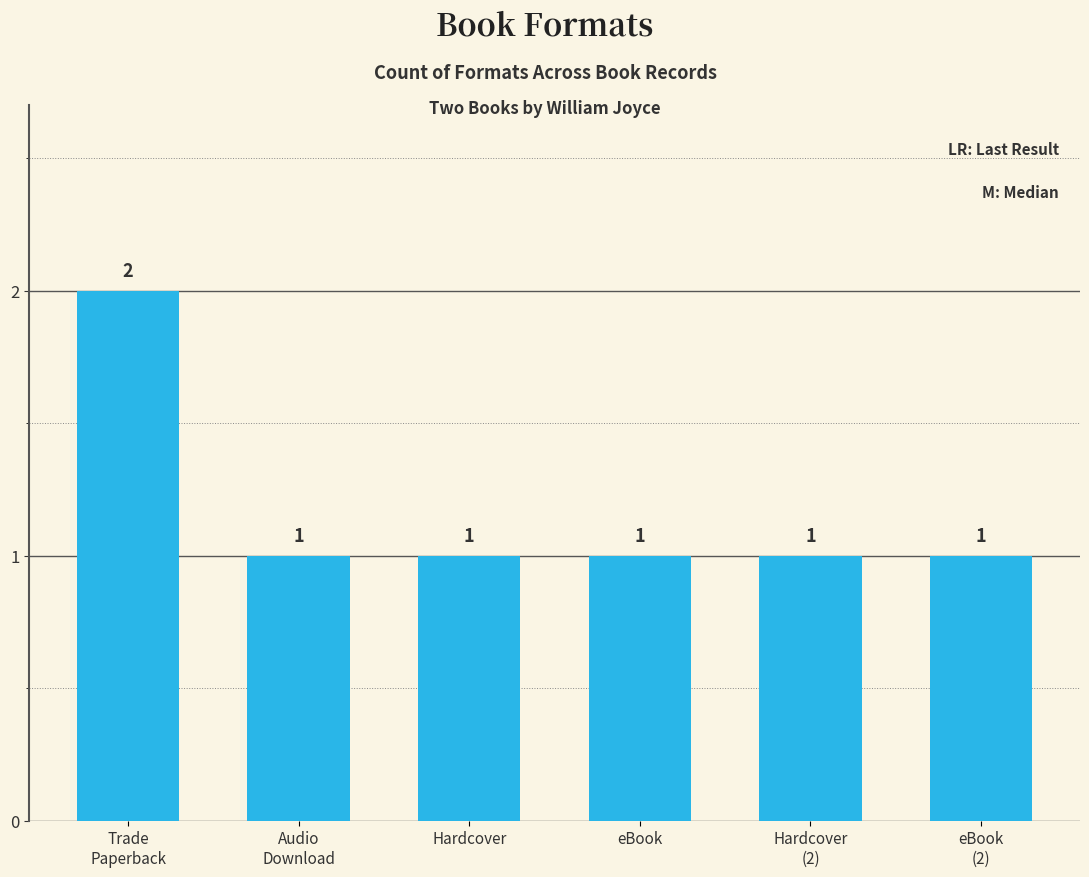

Are the bars horizontal?

No